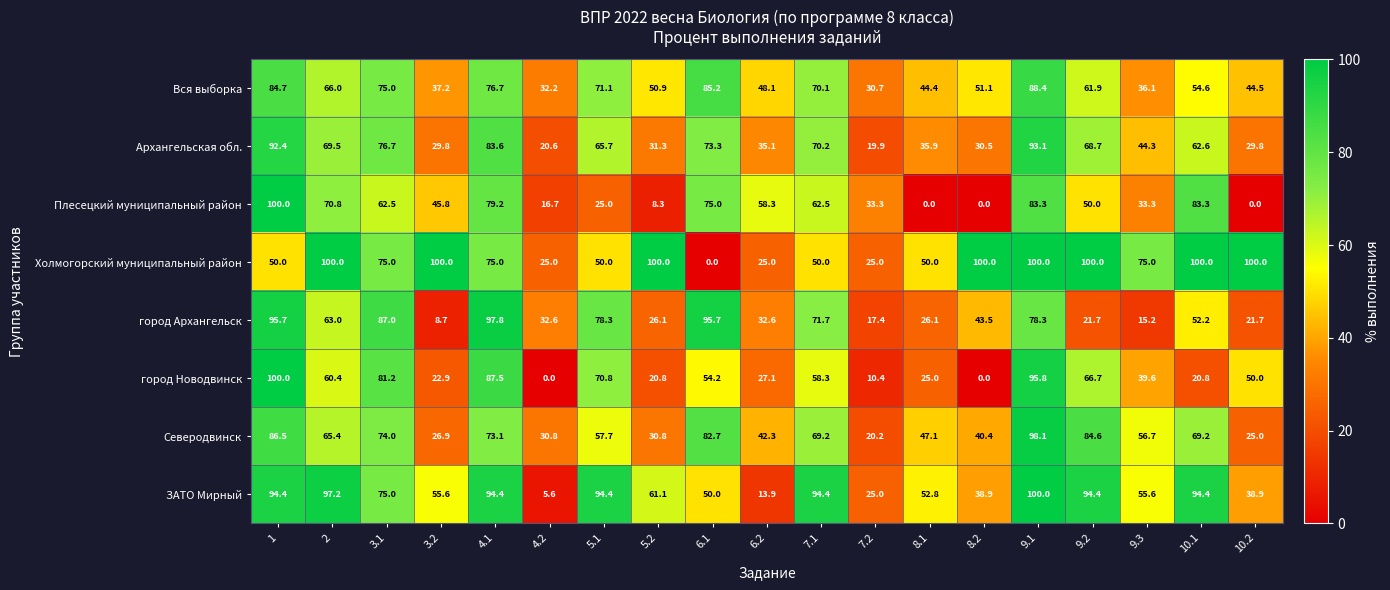

What is the average value of the Плесецкий муниципальный район series?

46.7